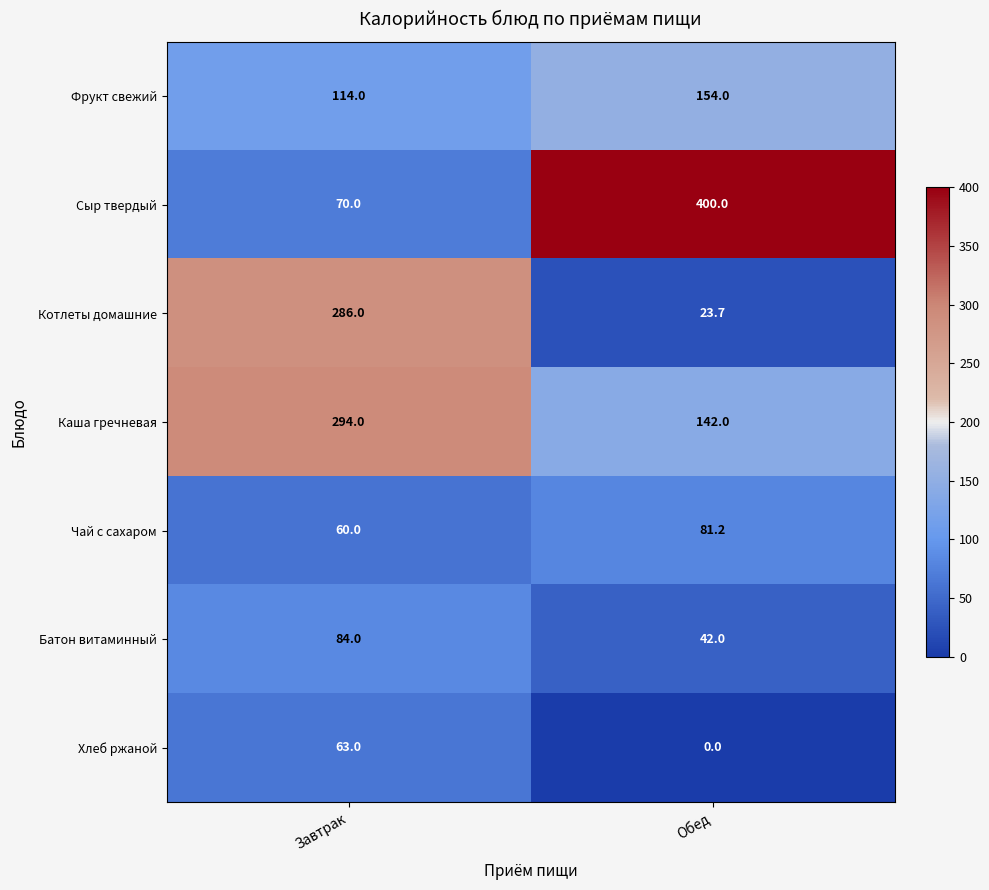

What is the difference between the highest and lowest values at Обед?

400.0